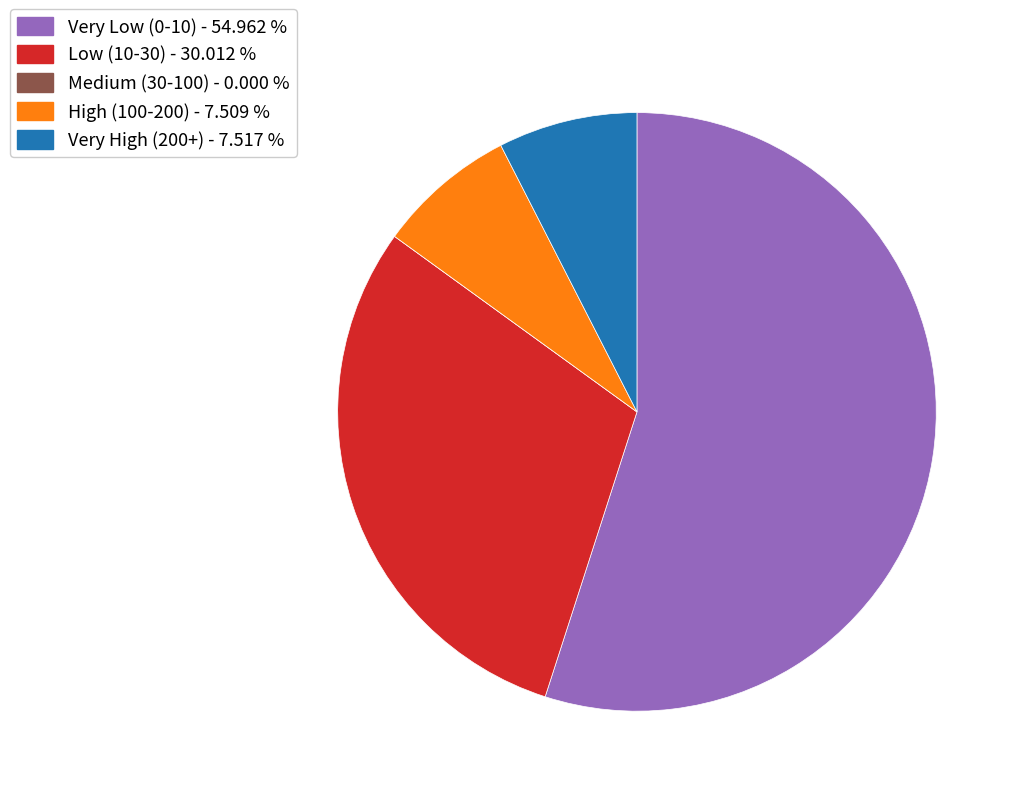

Which has a higher value, Low (10-30) - 30.012 % or Very High (200+) - 7.517 %?

Low (10-30) - 30.012 %